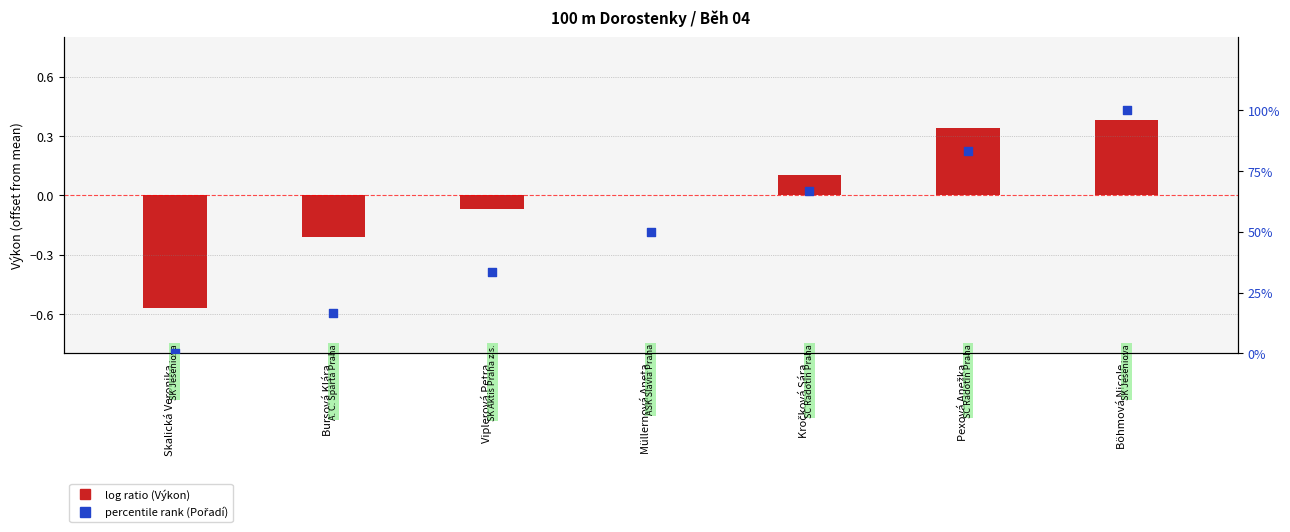

Which series has the widest spread of Y values?

percentile rank within the sample